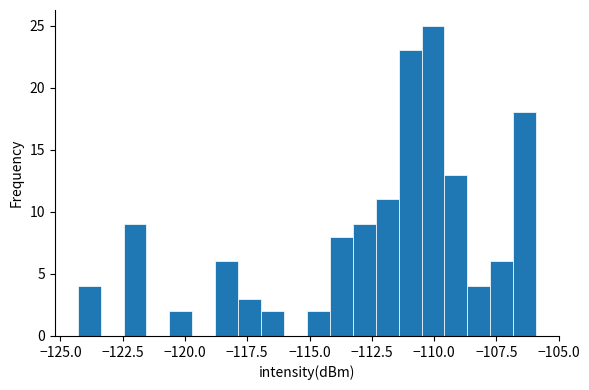

Around what value on the x-axis is the tallest bar? Give the approximate position of its centre, as read against the axis.

-110.0